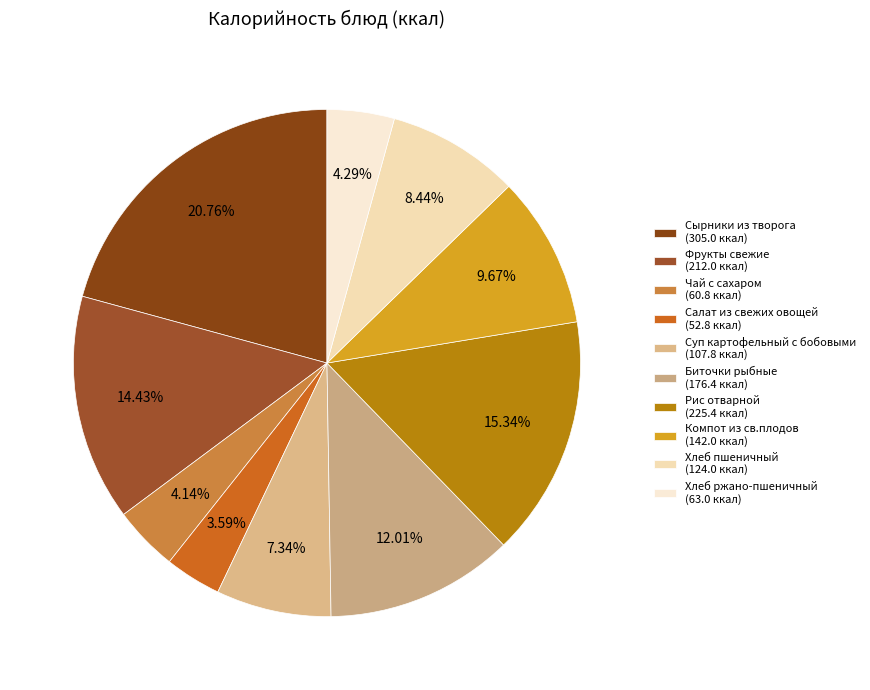

Is it true that Рис отварной is 6% of the pie?

False